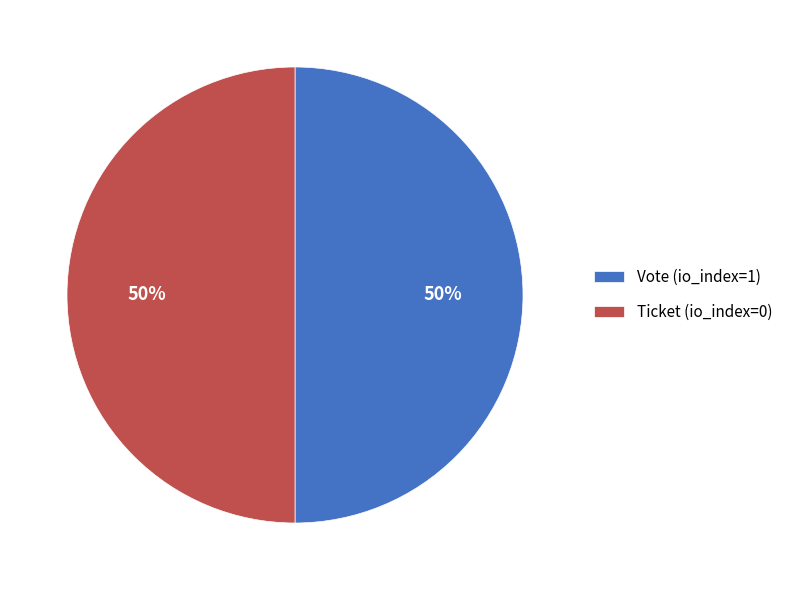

Do Ticket (io_index=0) and Vote (io_index=1) together represent more than half of the pie?

Yes